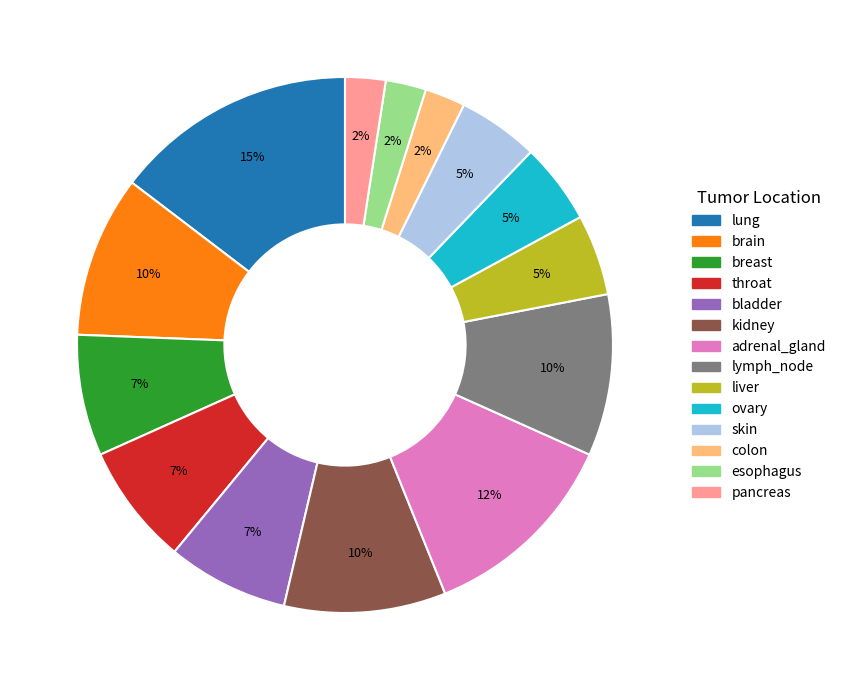

Count the number of slices in the pie.

14